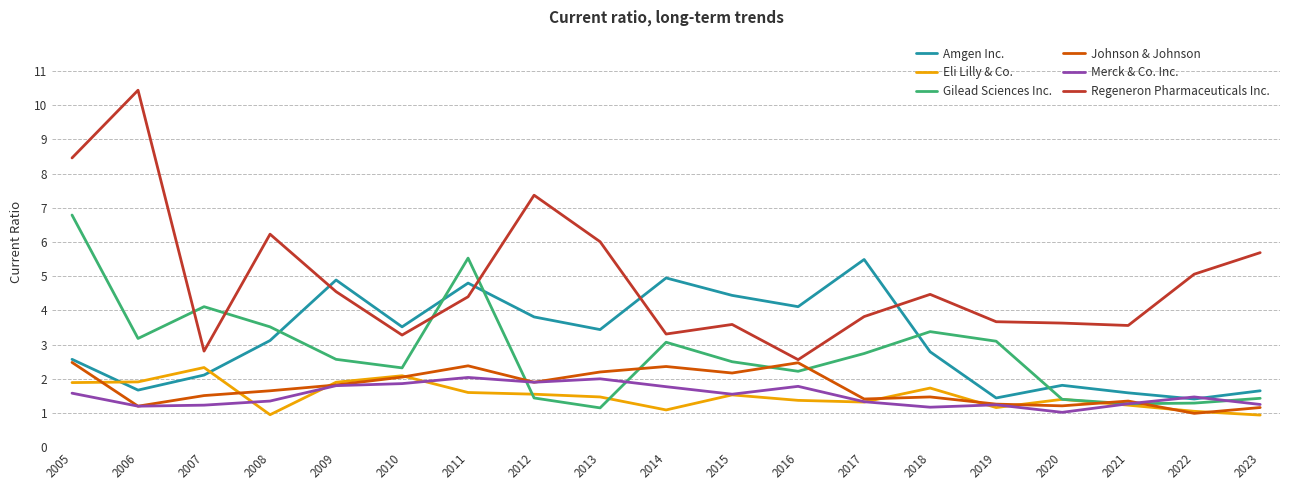

The value of Merck & Co. Inc. at 2011 is 2.9. True or false?

False